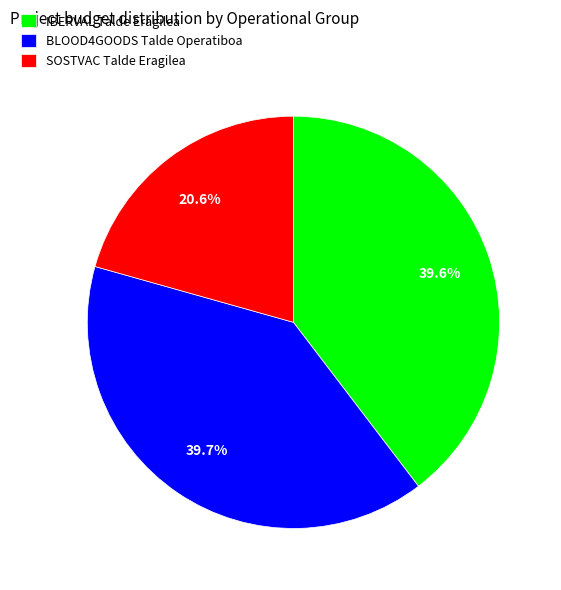

Which slice is the smallest?

SOSTVAC Talde Eragilea